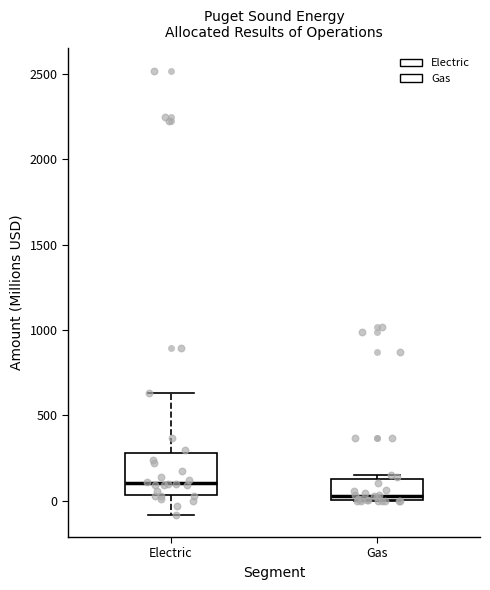

Which box is the tallest, from its lower edge to its upper edge?

Electric